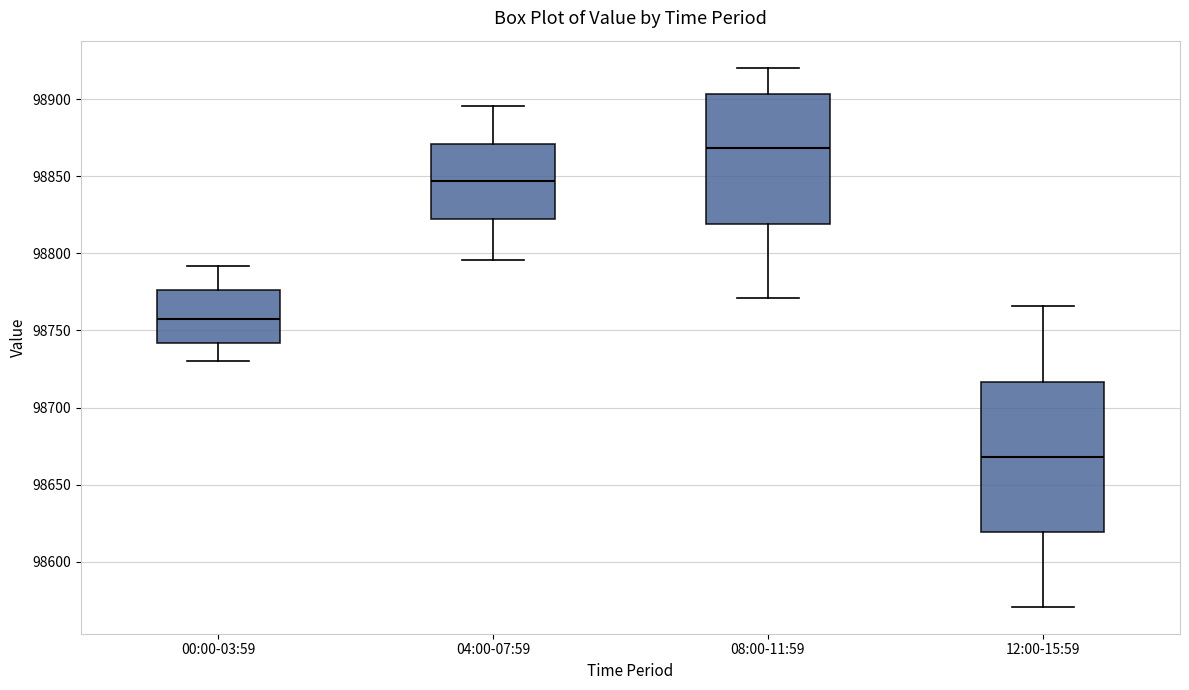

Which box has the highest median line?

08:00-11:59